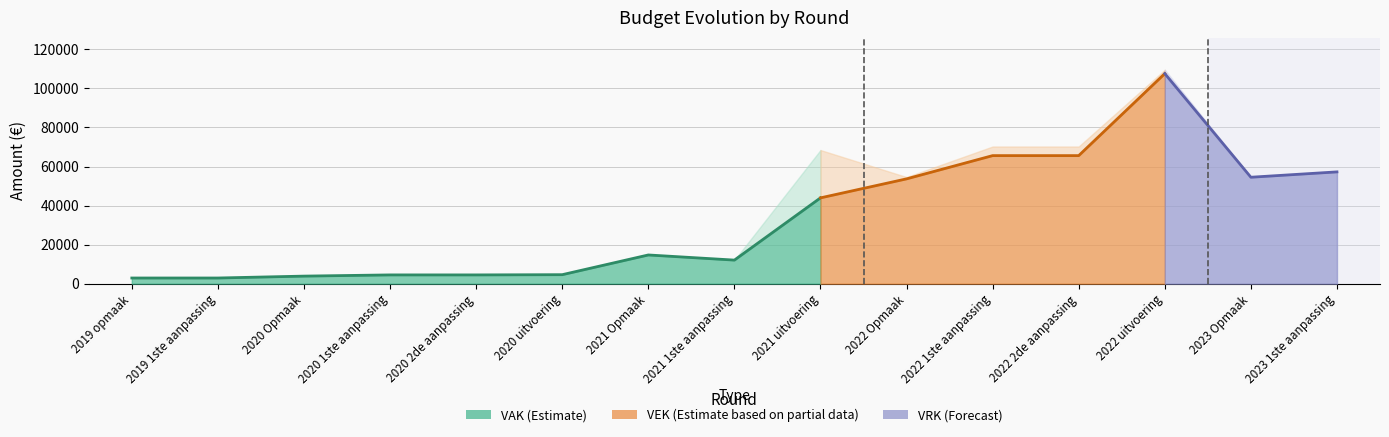

At how many categories does at least one series exceed 23079?

7